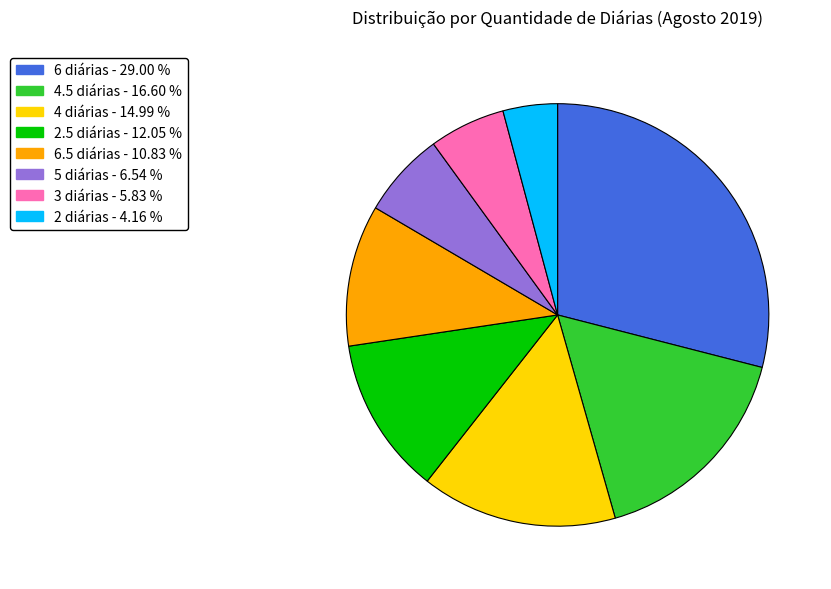

Does any single category account for the majority?

No